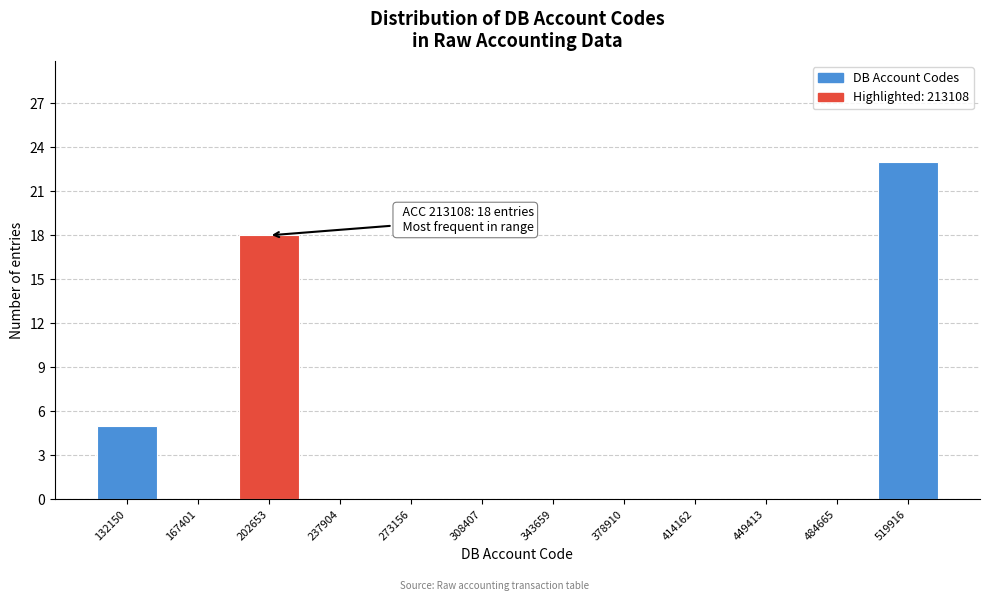

Reading left to right, extract all data points from this chart.

132150=5	167401=0	202653=18	237904=0	273156=0	308407=0	343659=0	378910=0	414162=0	449413=0	484665=0	519916=23